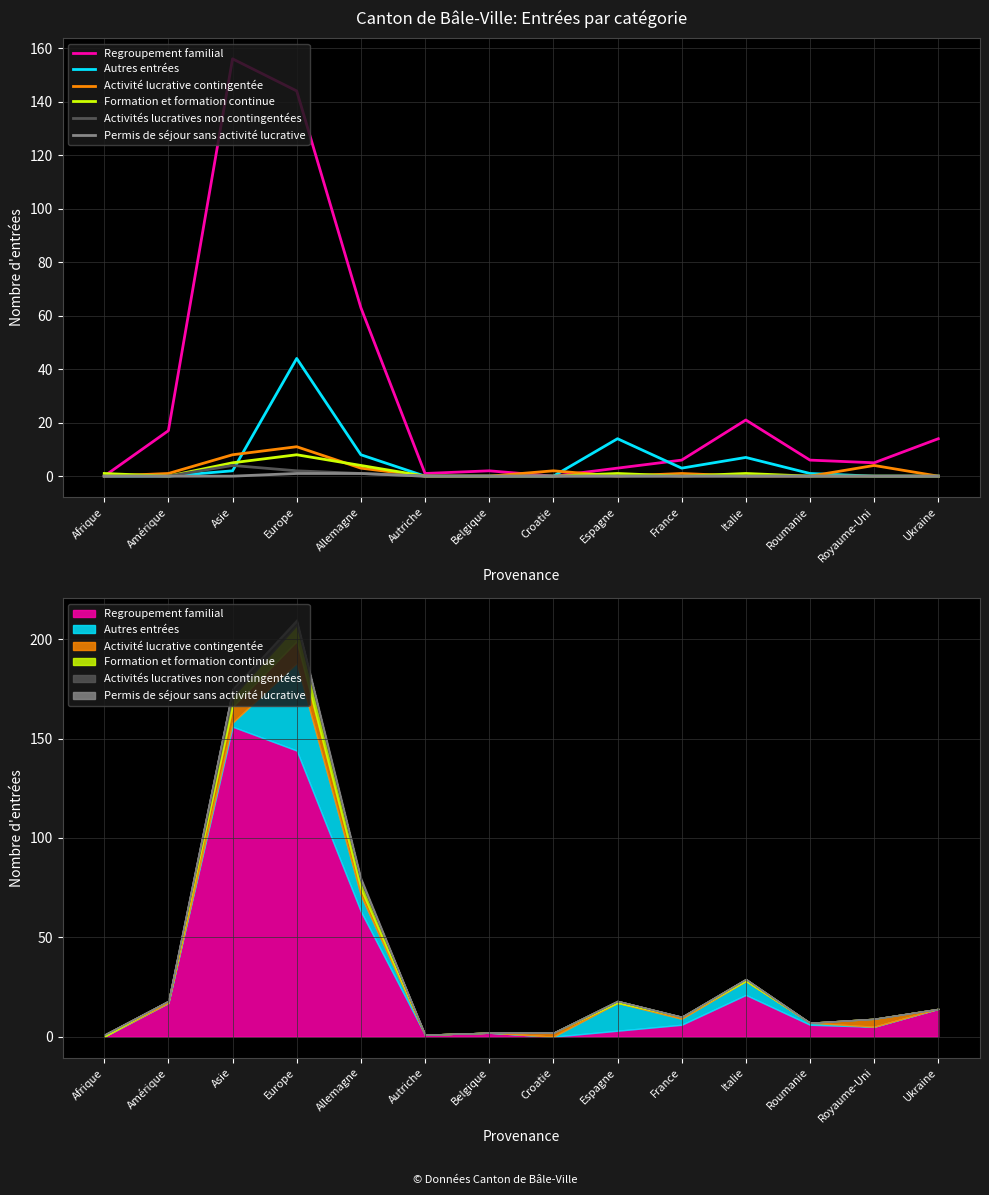

What is the sum of all Formation et formation continue values?

20